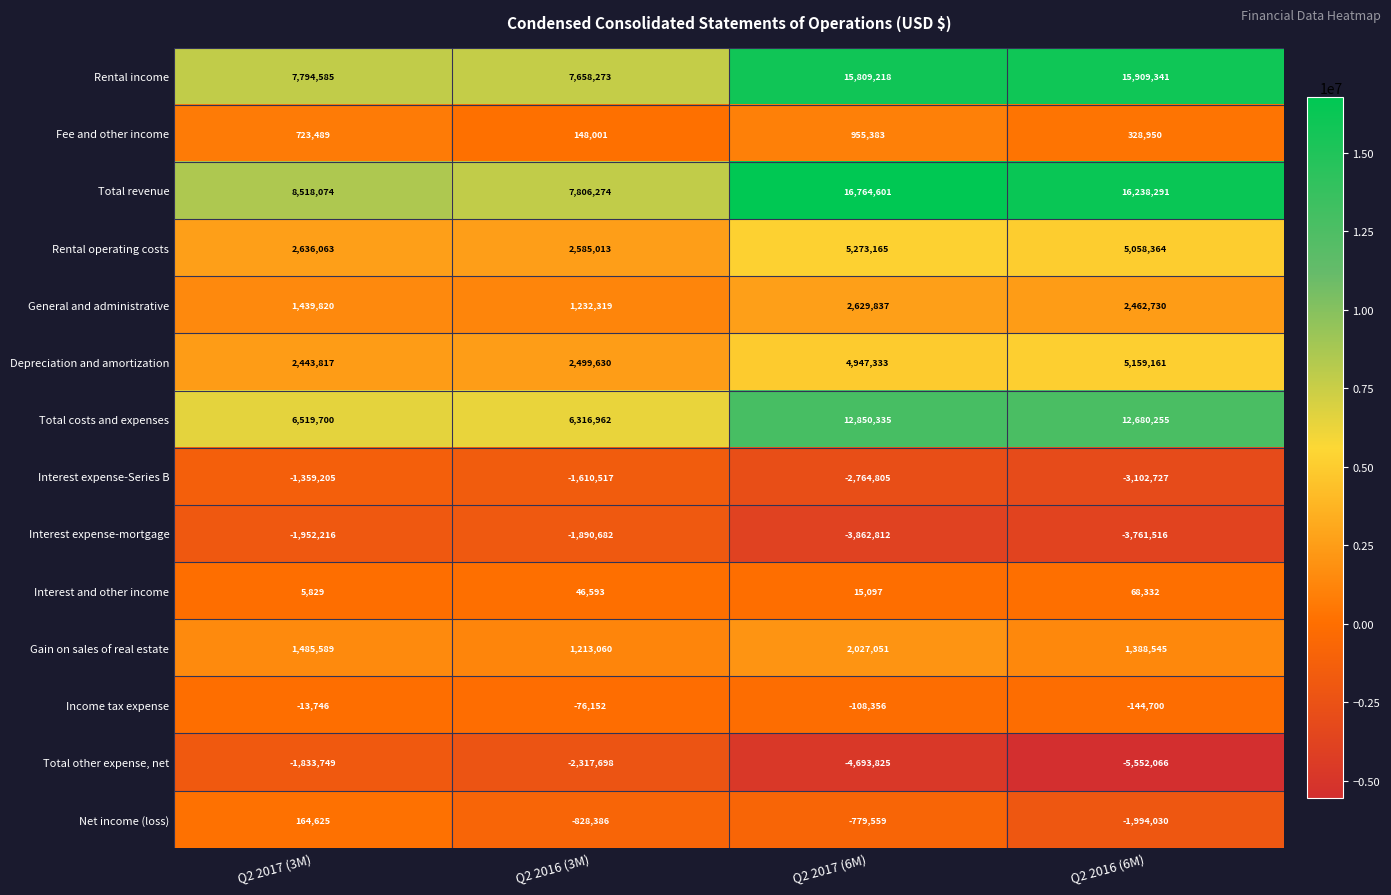

What is the average value of the Income tax expense series?

-85738